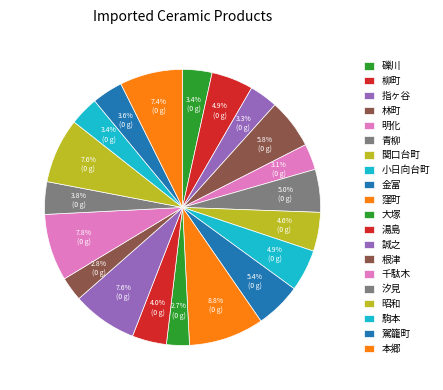

How many segments does this pie chart have?

20